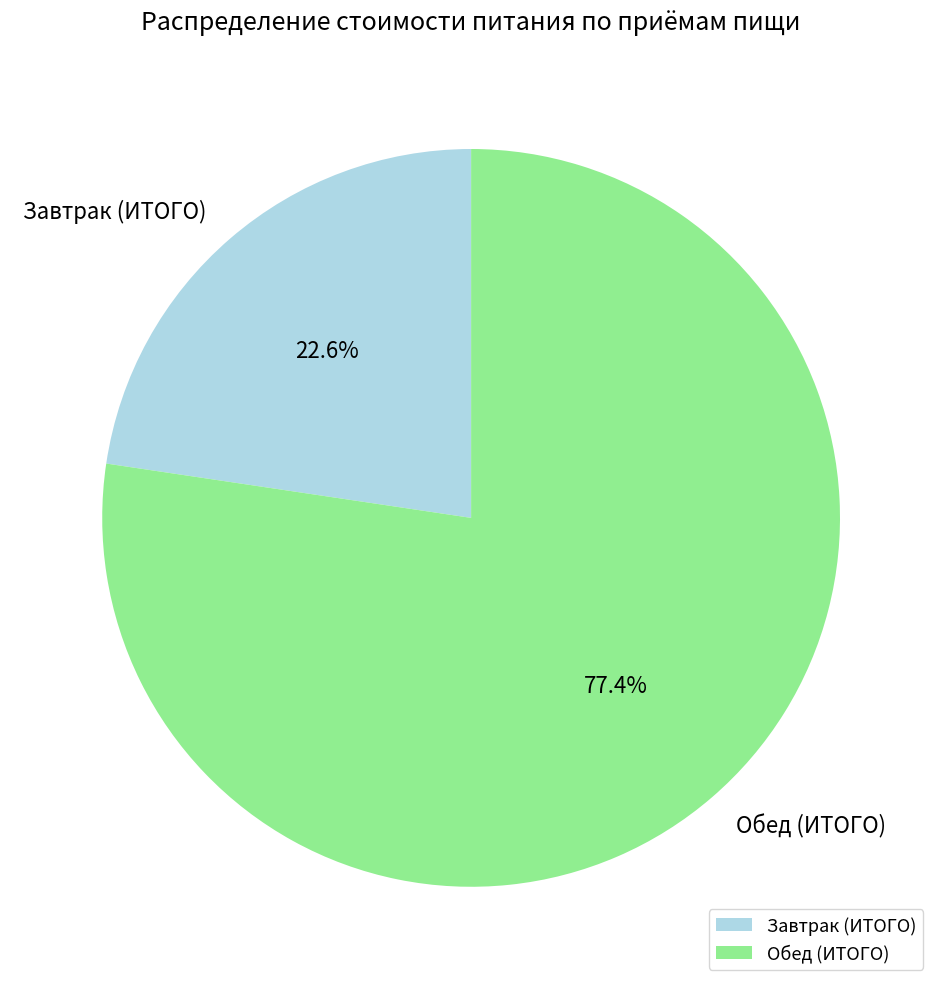

Is there a majority slice in this chart?

Yes